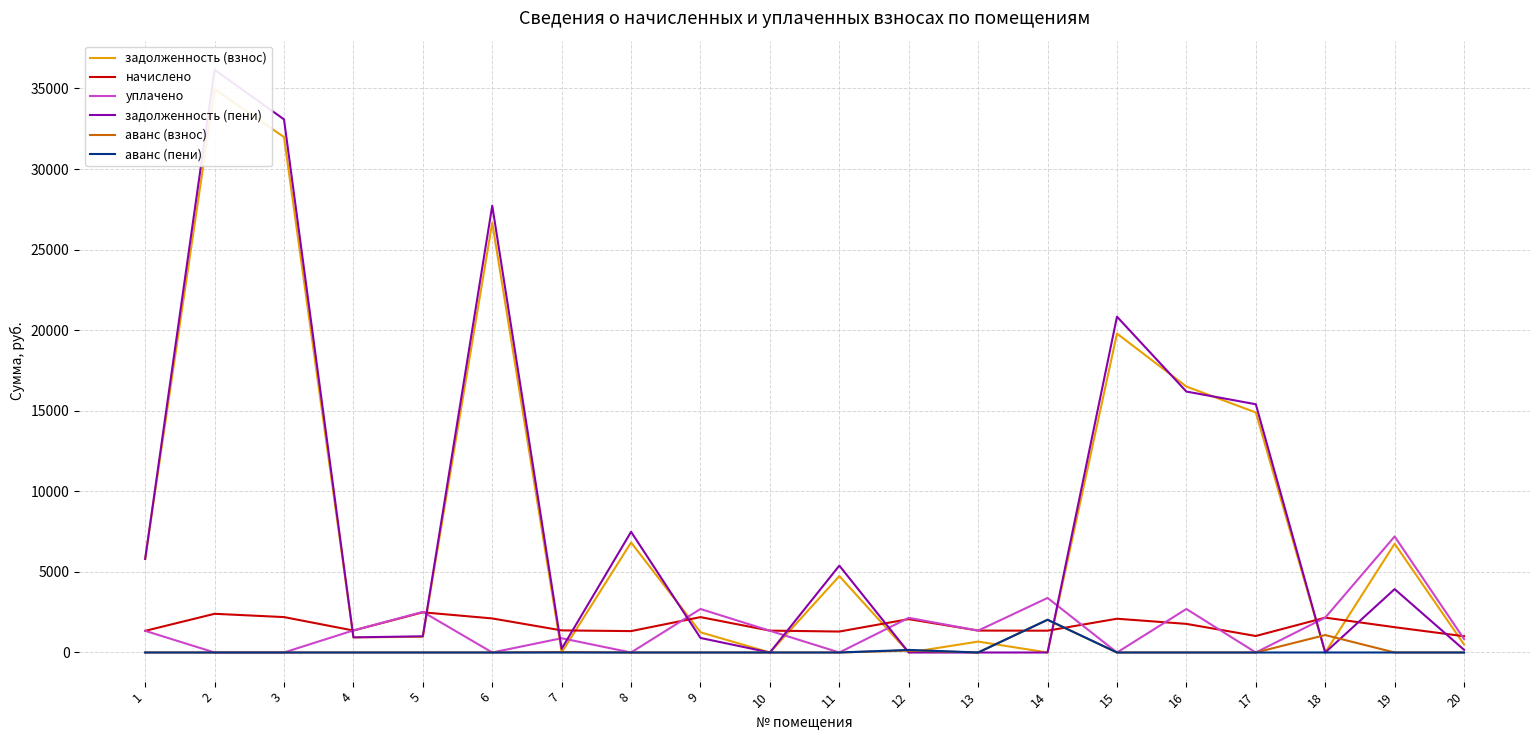

How many values in задолженность (взнос) are above zero?

15